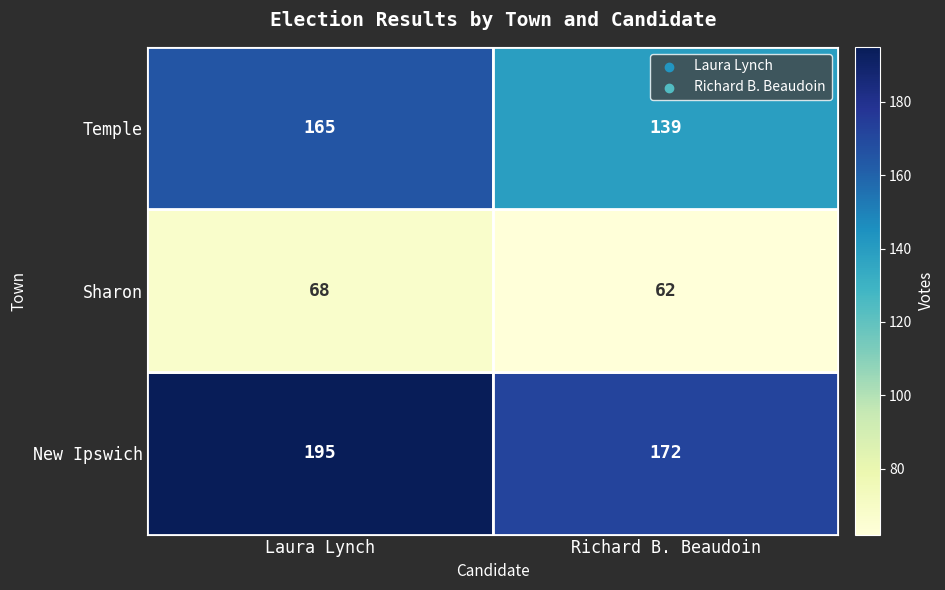

Count the number of data series in this chart.

3